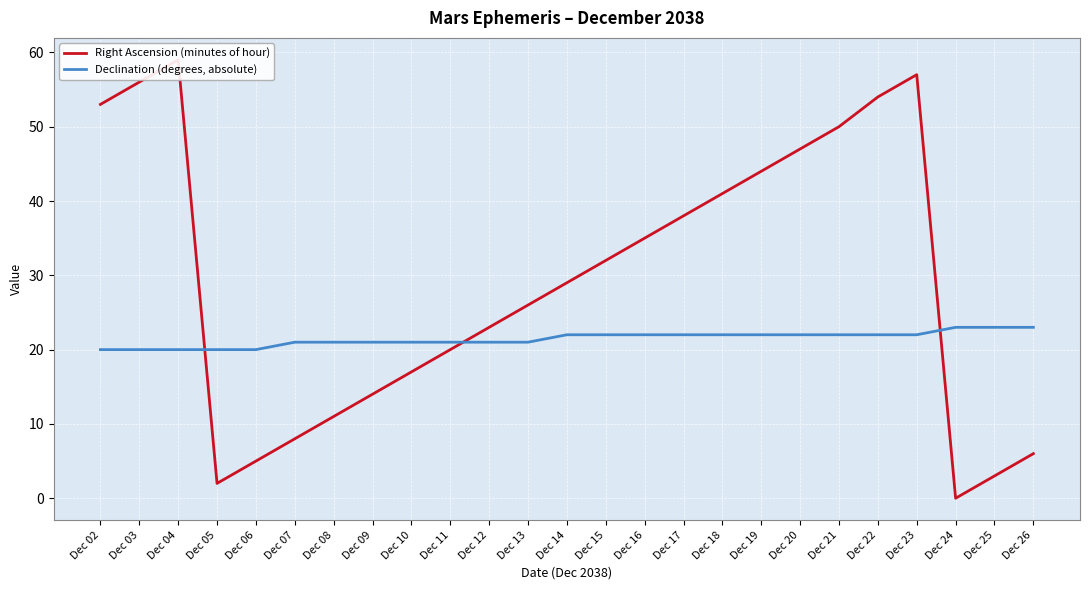

List the labels in order of Declination (degrees, absolute) value, smallest first.

Dec 02, Dec 03, Dec 04, Dec 05, Dec 06, Dec 07, Dec 08, Dec 09, Dec 10, Dec 11, Dec 12, Dec 13, Dec 14, Dec 15, Dec 16, Dec 17, Dec 18, Dec 19, Dec 20, Dec 21, Dec 22, Dec 23, Dec 24, Dec 25, Dec 26